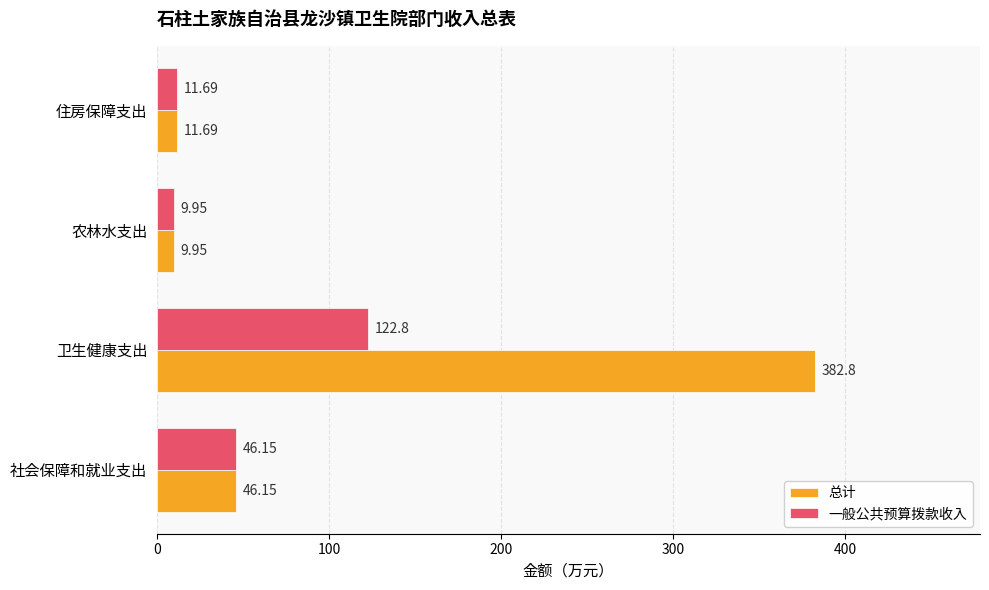

Where is 总计 nearest to the value 196?

社会保障和就业支出